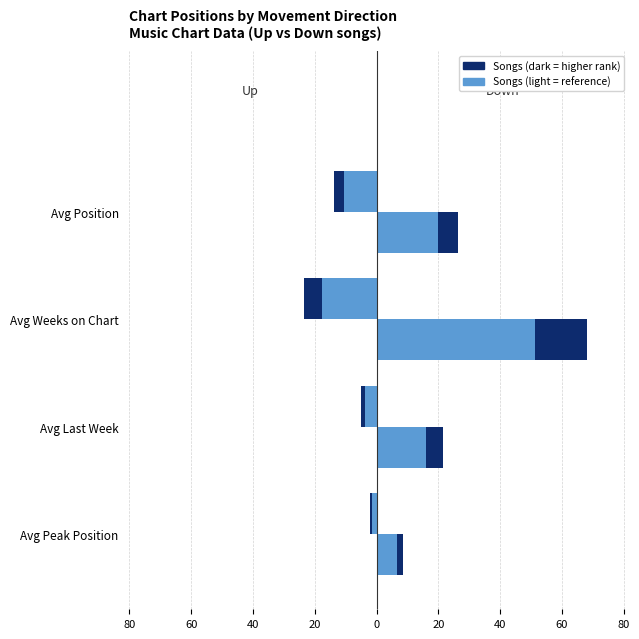

What is the value of the Up (ACS style) bar at the 4th from the left?

-13.8